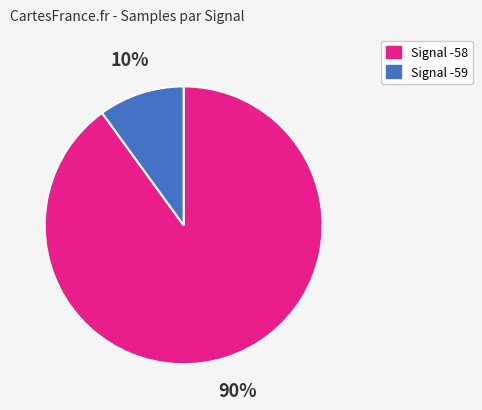

Count the number of slices in the pie.

2